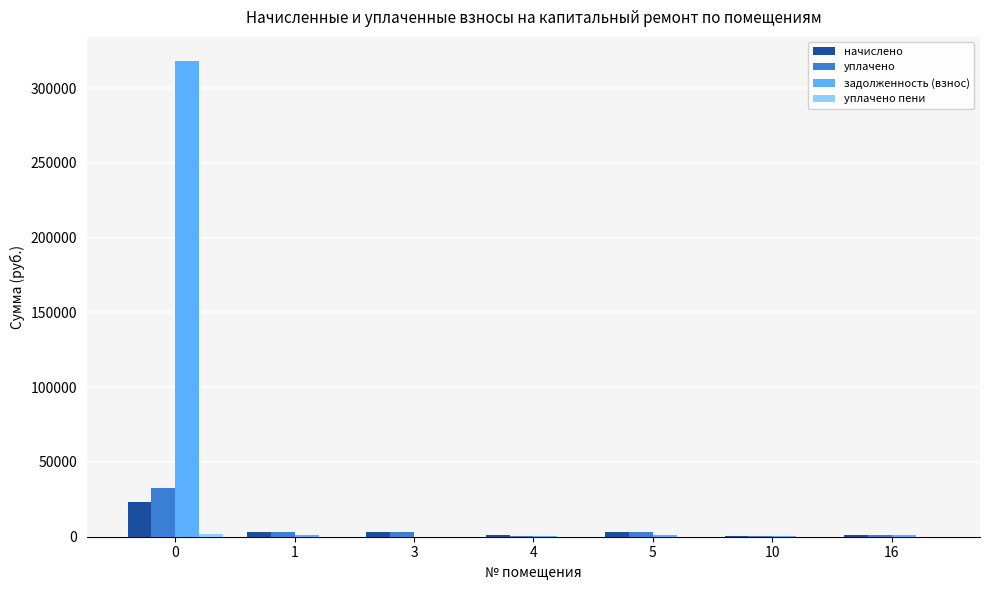

What is the sum of all задолженность (взнос) values?

322291.7